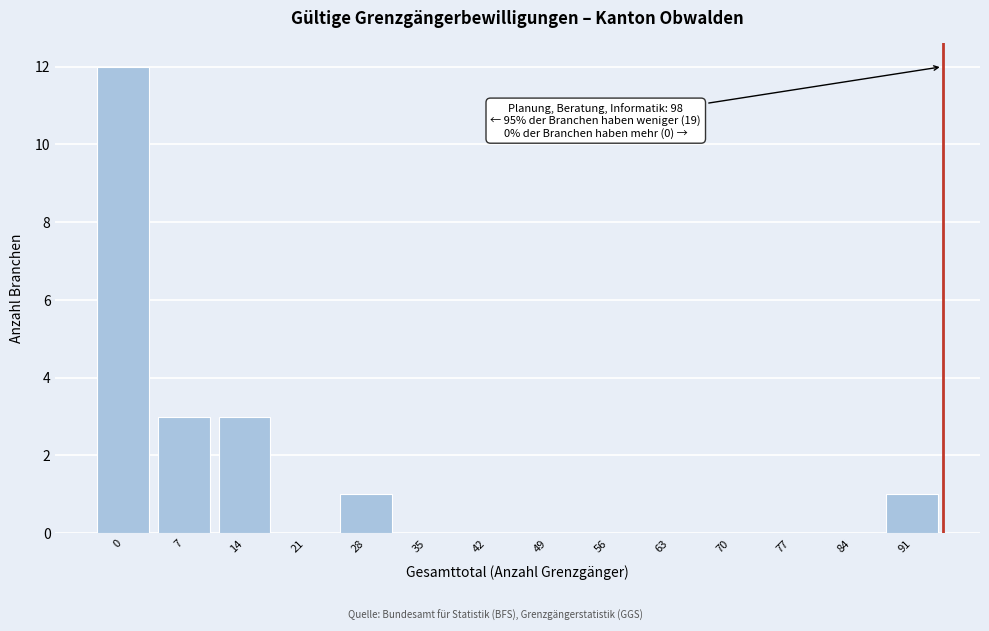

Reading left to right, transcribe all the data shown in this chart.

0=12	7=3	14=3	21=0	28=1	35=0	42=0	49=0	56=0	63=0	70=0	77=0	84=0	91=1